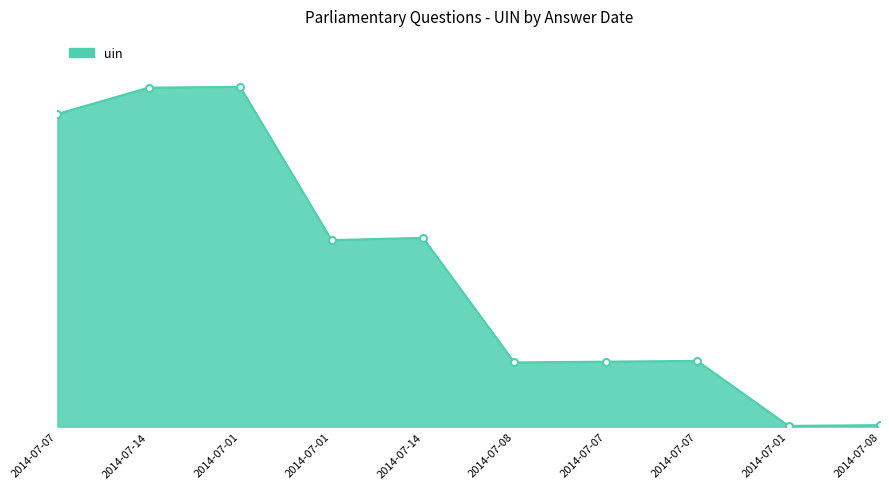

Rank the categories by value from lowest to highest.

2014-07-01, 2014-07-08, 2014-07-08, 2014-07-07, 2014-07-07, 2014-07-01, 2014-07-14, 2014-07-07, 2014-07-14, 2014-07-01